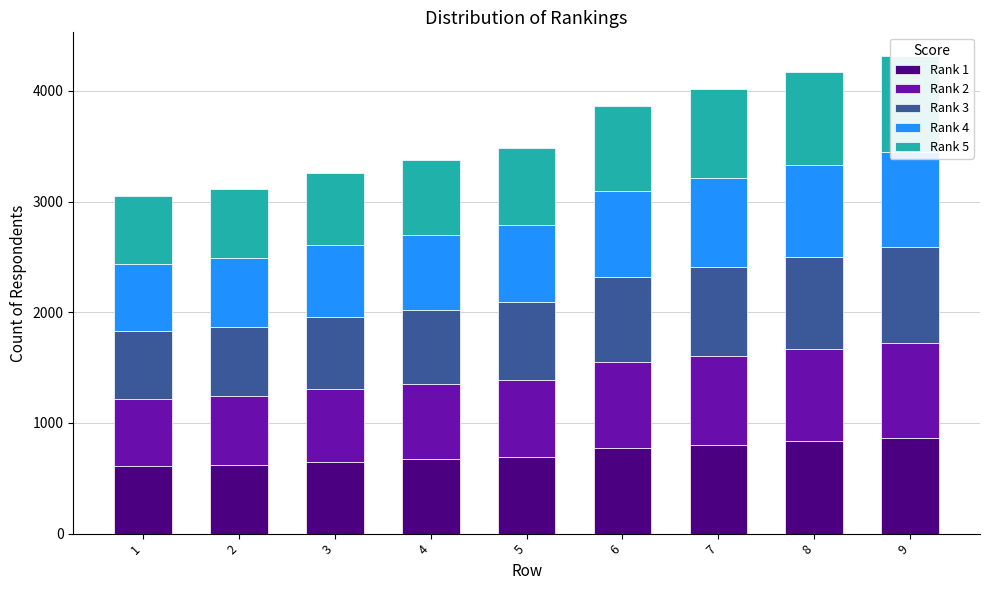

Between 6 and 8, which series saw the biggest shift?

Rank 2